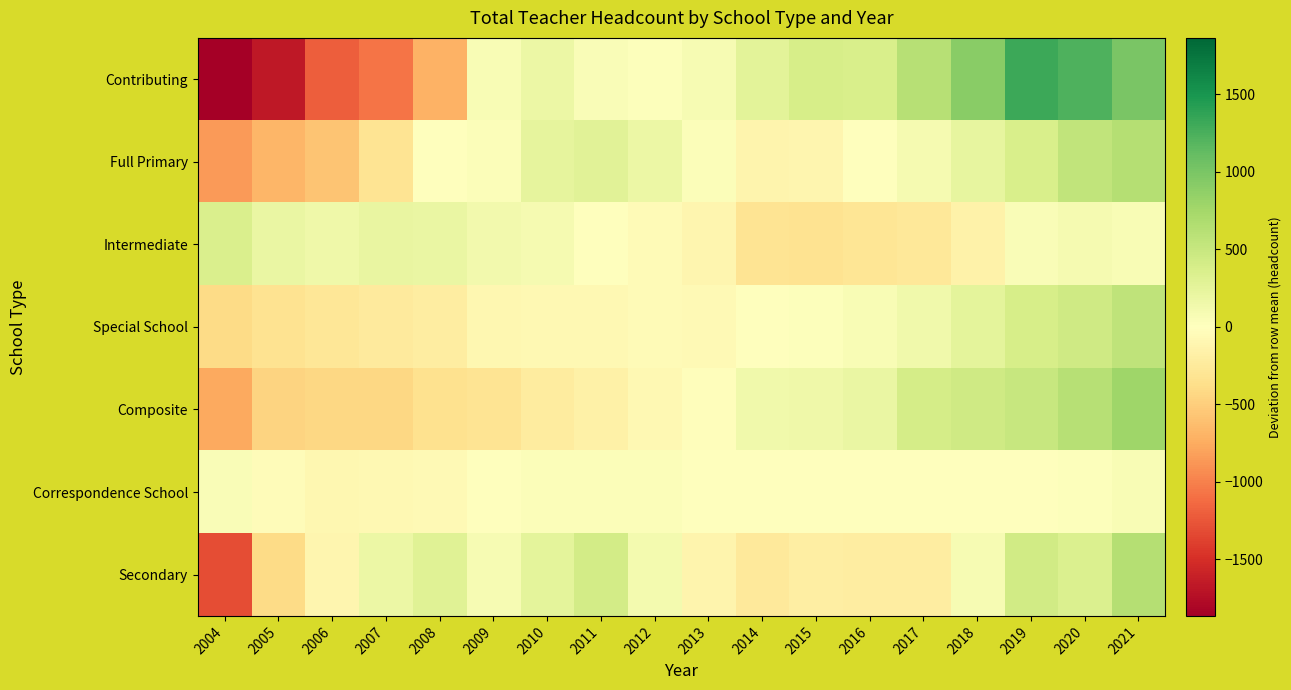

What is the total value across all series at 2004?

-4790.3